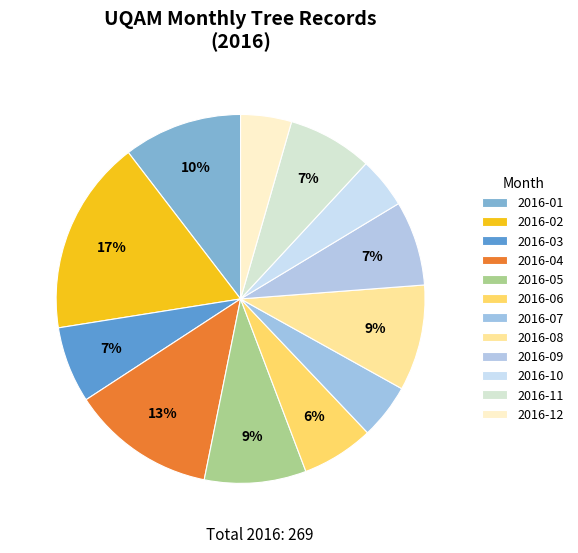

True or false: 2016-09 accounts for 1% of the total.

False